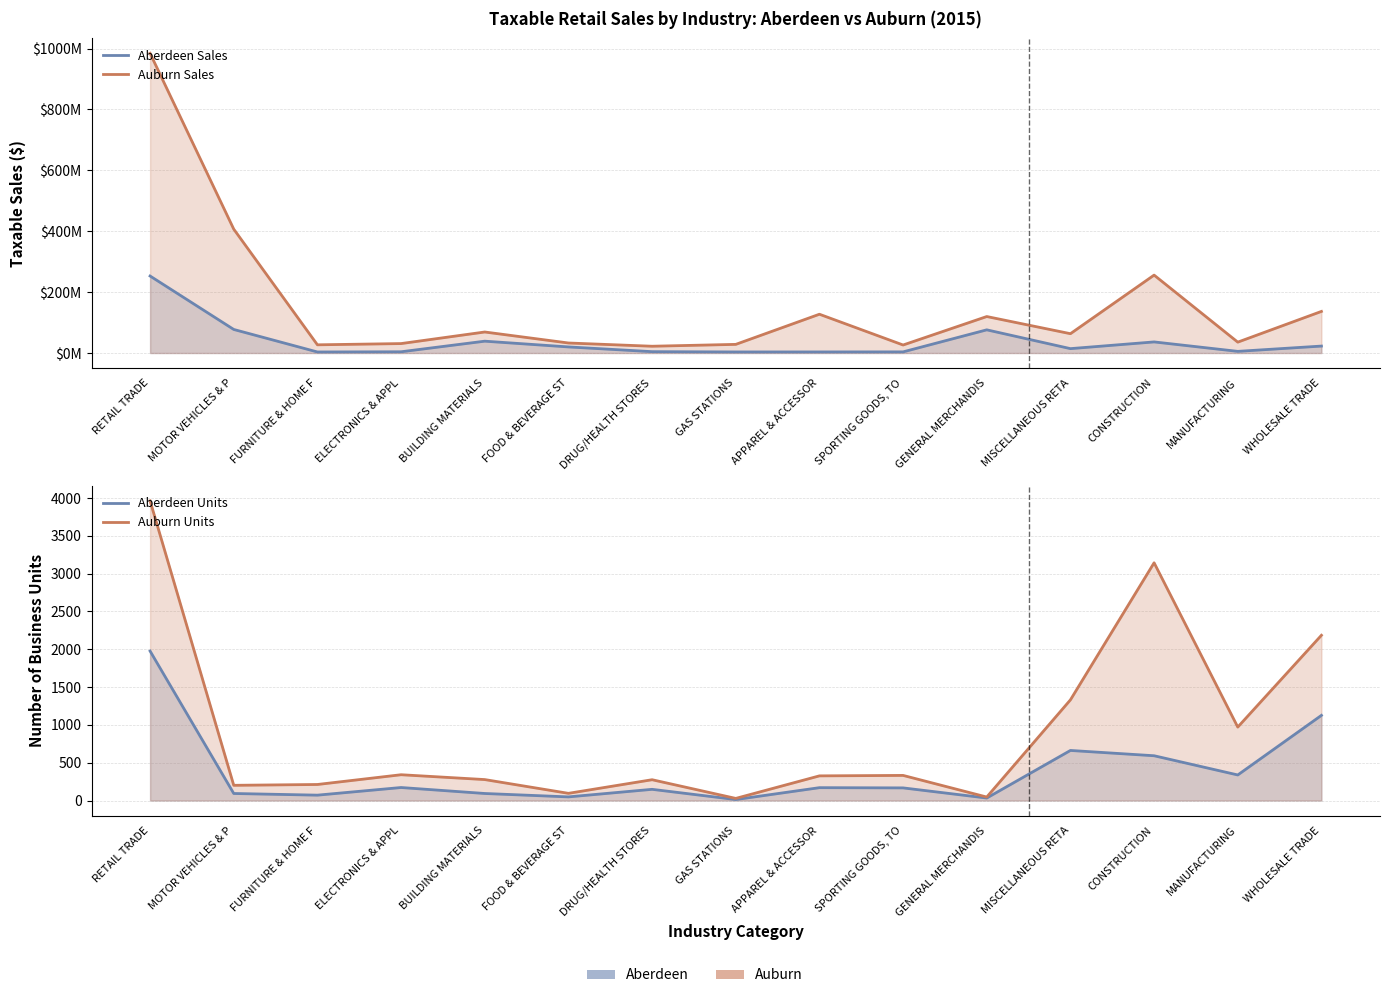

True or false: Aberdeen Units has more than 2 points higher than both neighbors.

True